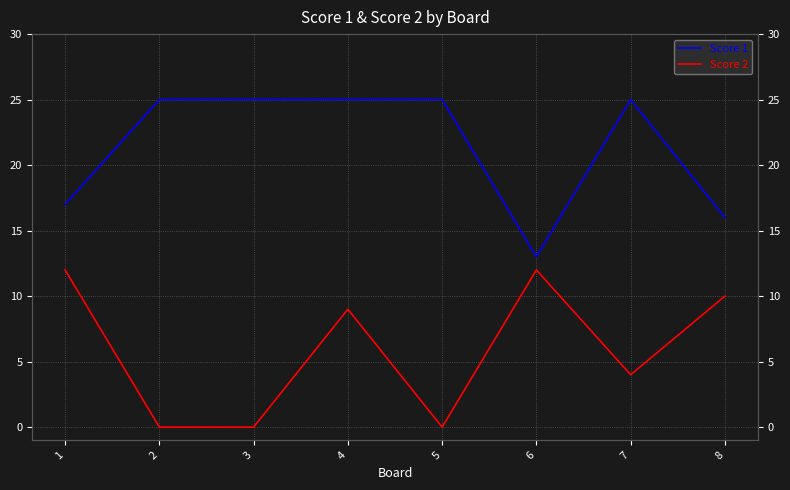

In Score 2, how many points are lower than both neighbors (excluding endpoints)?

2